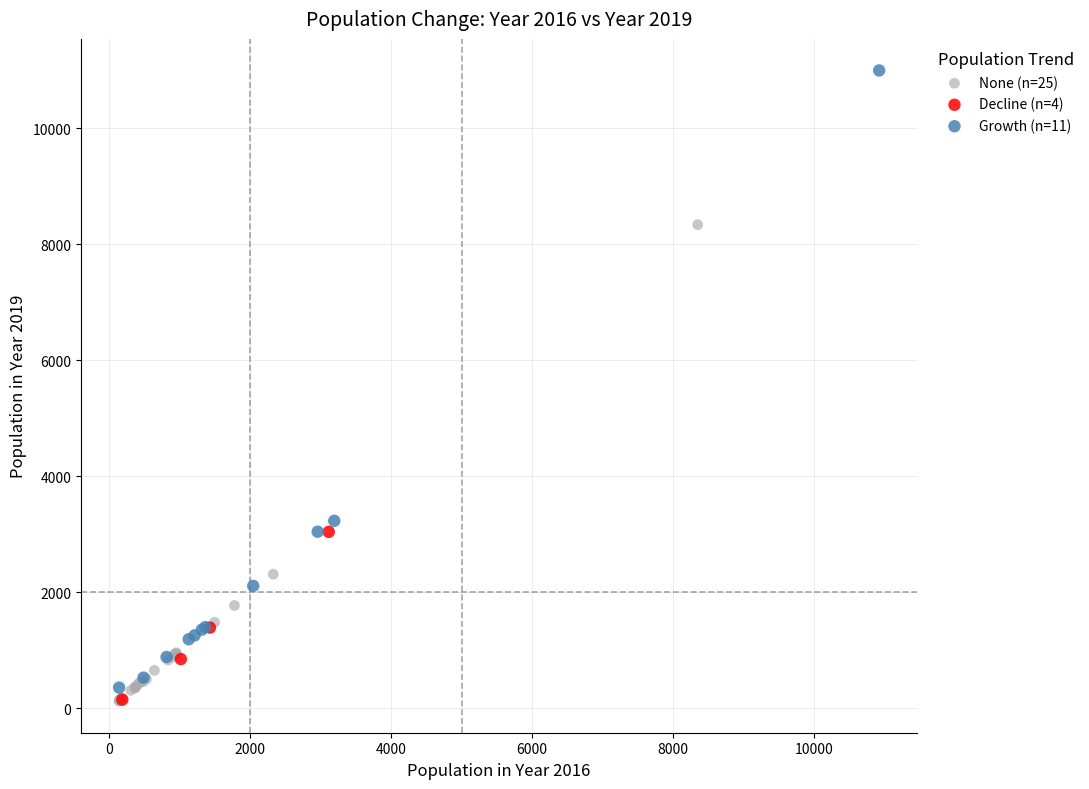

Which series contains the highest Y value?

Growth (n=11)